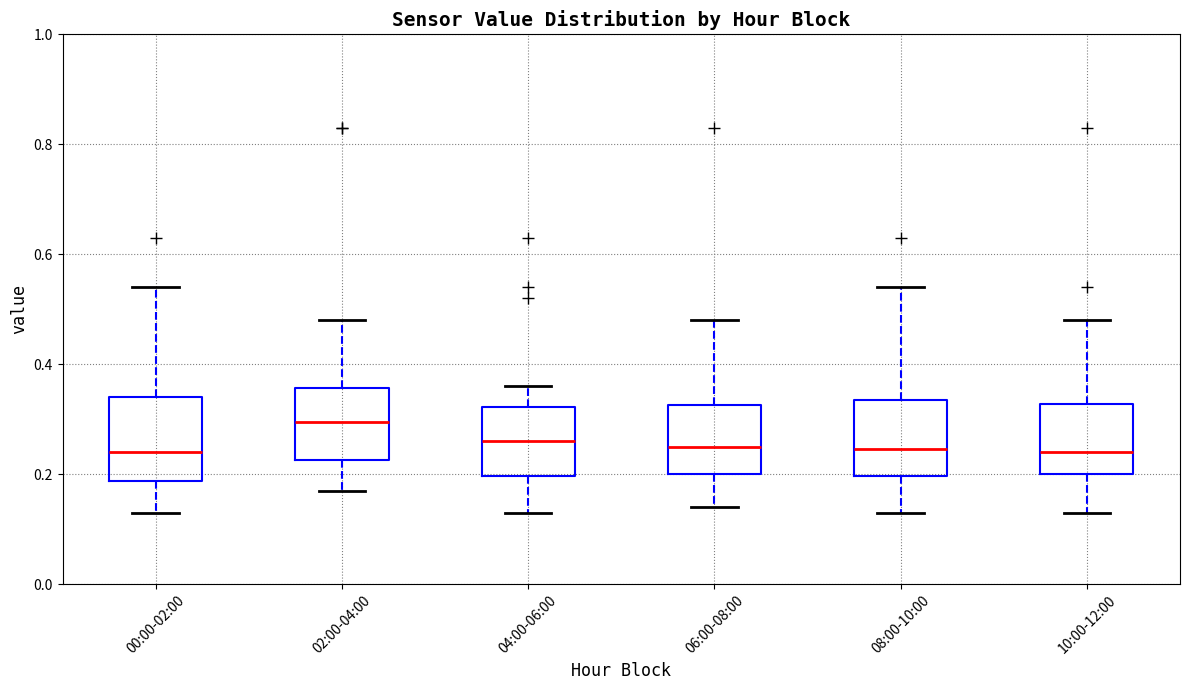

Where does the upper whisker of the box for 10:00-12:00 end on the y-axis? The values are not printed on the chart, so give them approximately, as read against the axis.

0.48